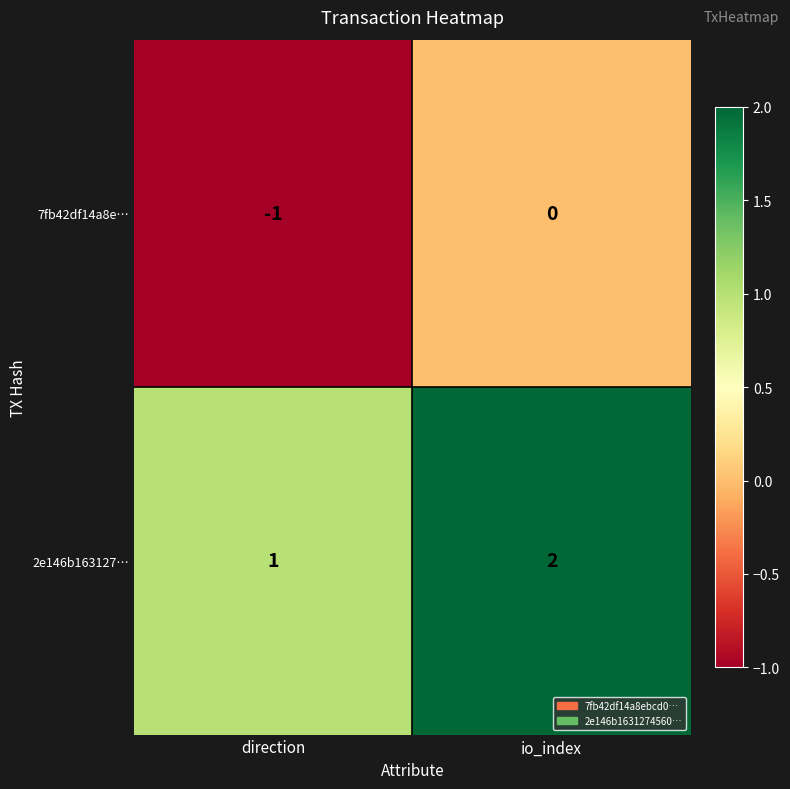

True or false: 2e146b163127… has a value of 1 at direction.

True